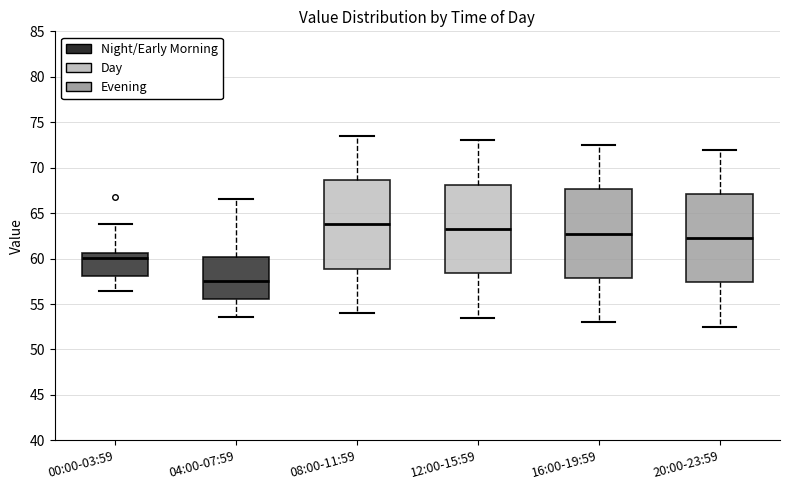

Where does the lower whisker of the box for 16:00-19:59 end on the y-axis? The values are not printed on the chart, so give them approximately, as read against the axis.

53.0